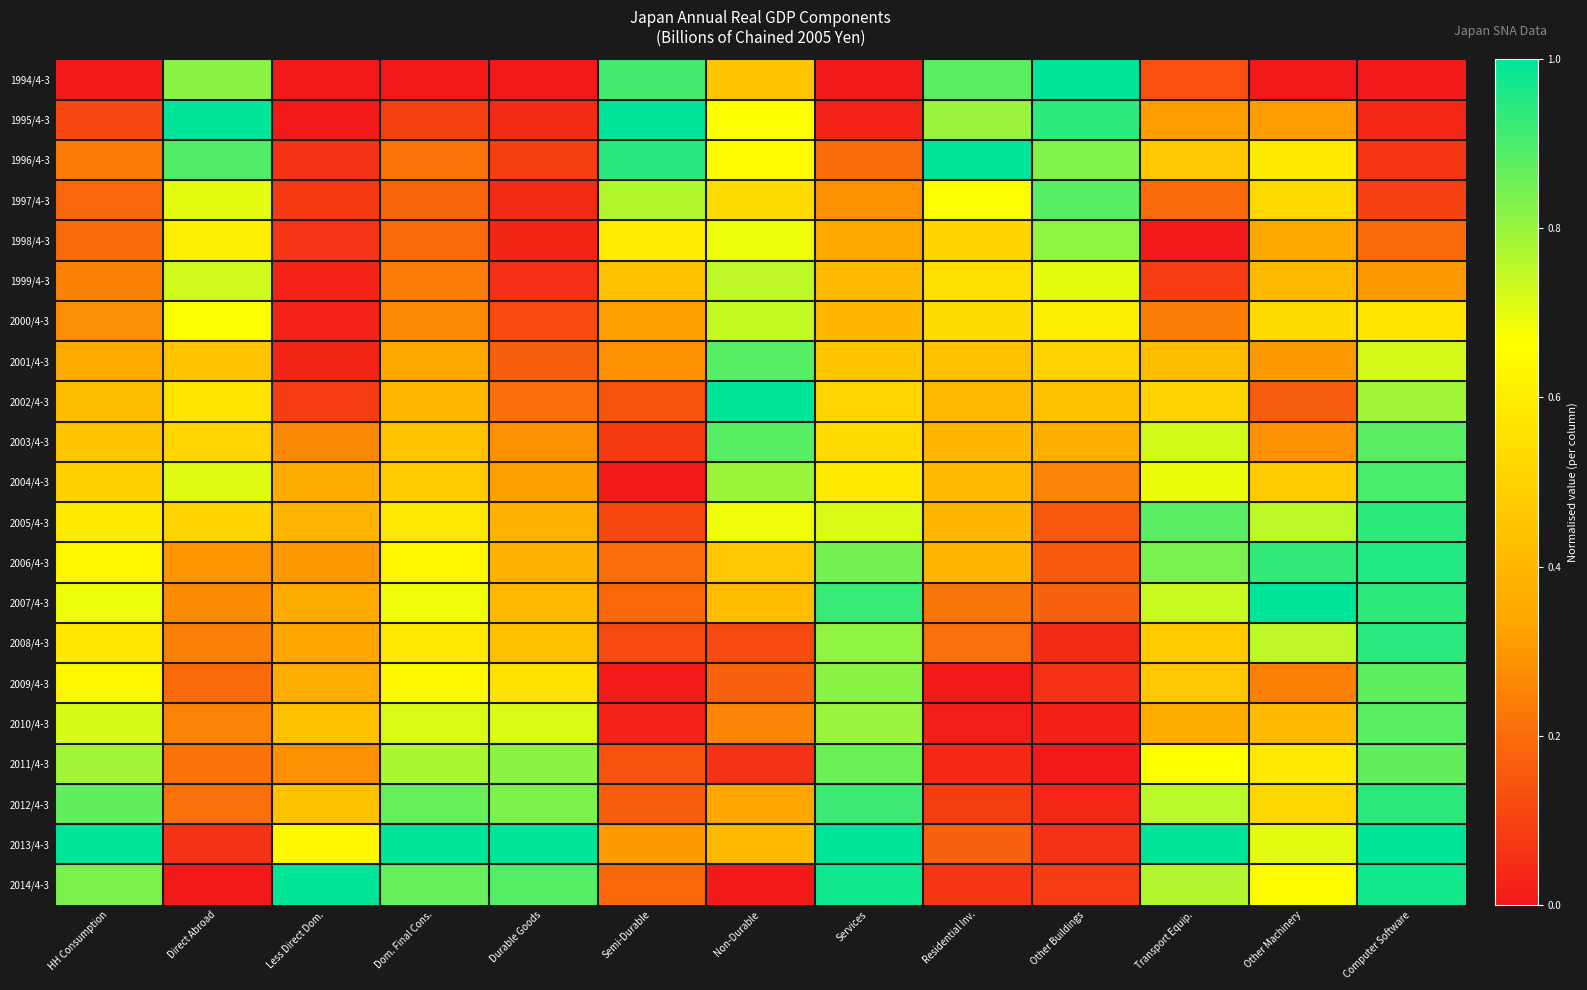

At how many categories does at least one series exceed 0?

13